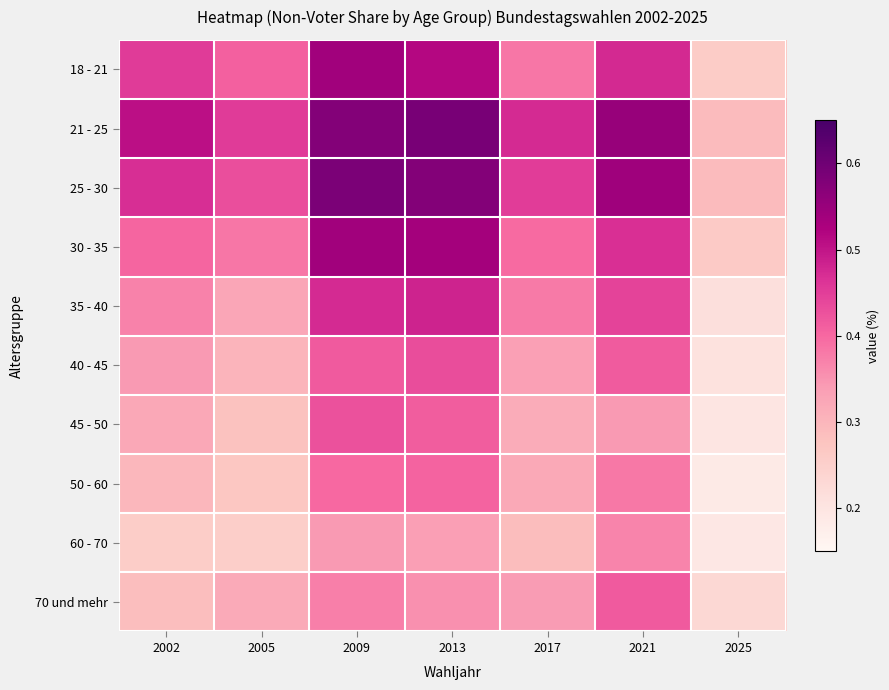

What is the spread (max minus min) of values at 2021?

0.2